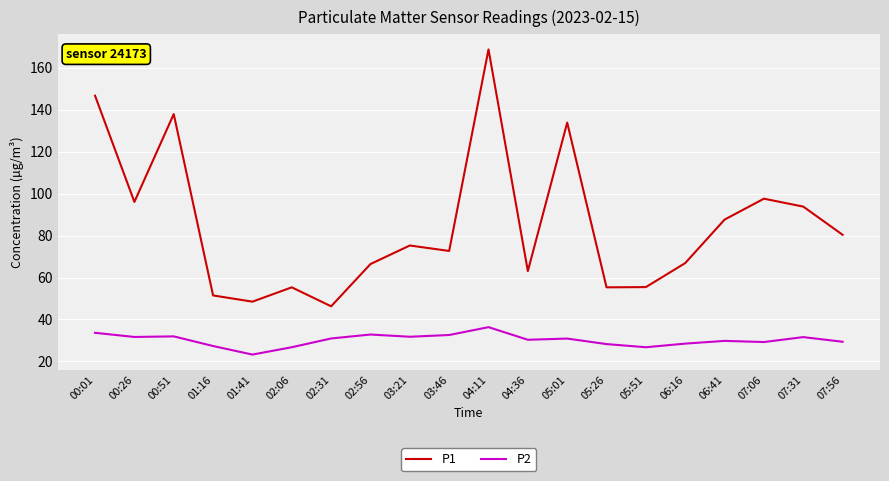

What is the maximum value for P2?

36.4